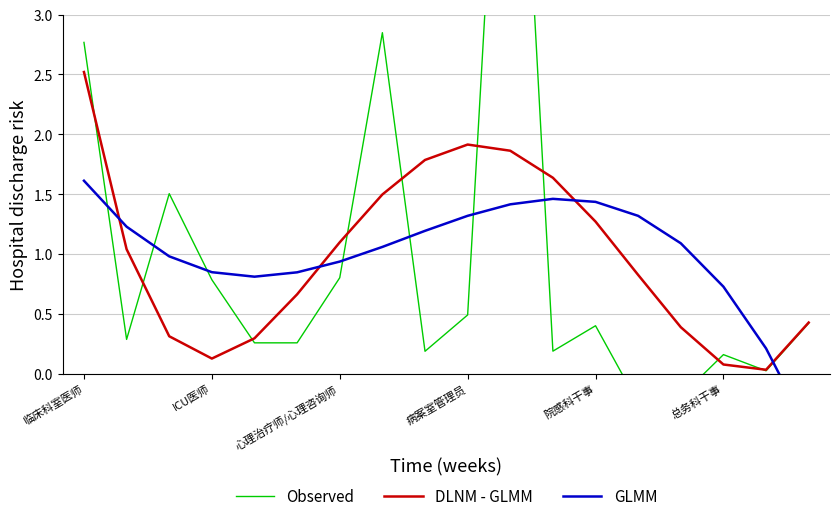

Which category has the highest value in the DLNM - GLMM series?

临床科室医师